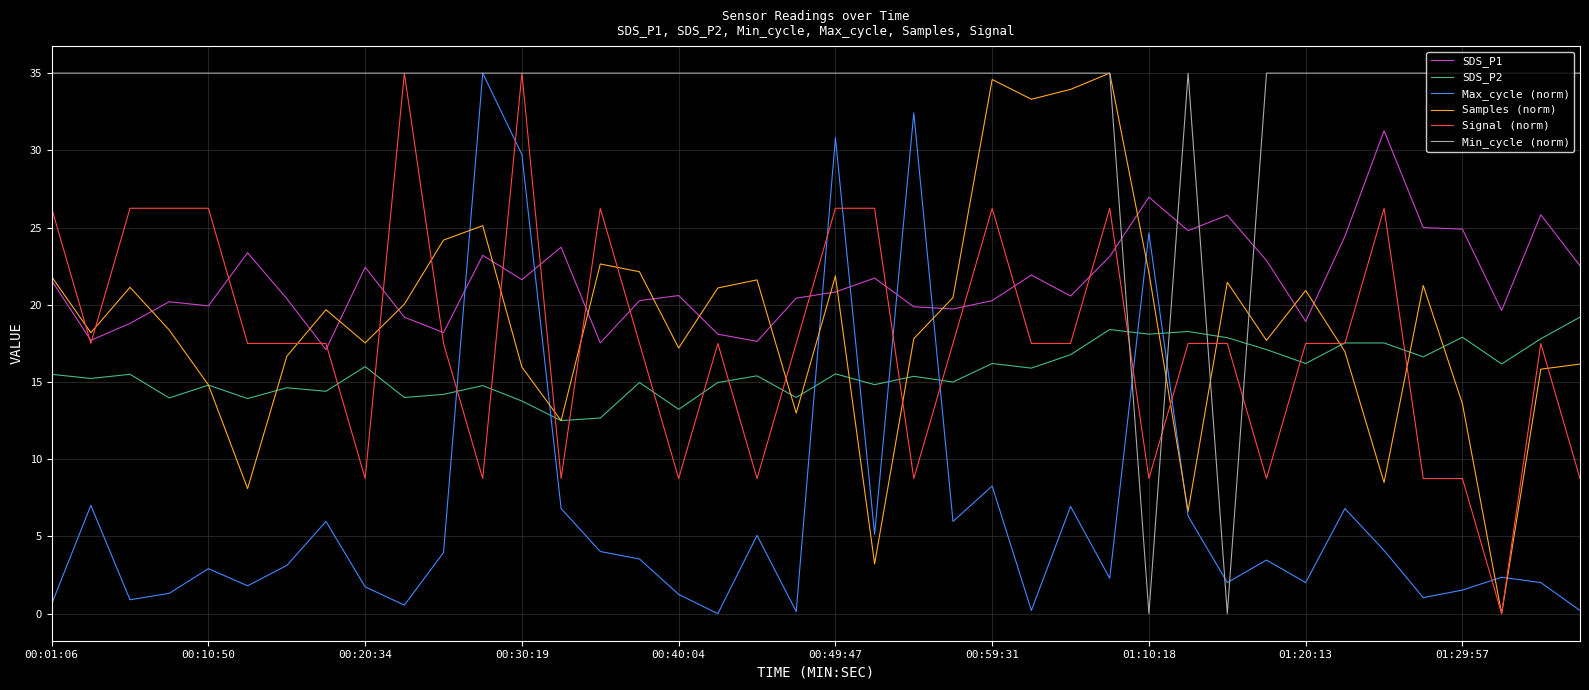

Which series ends up on top after the final intersection of Min_cycle (norm) and SDS_P1?

Min_cycle (norm)